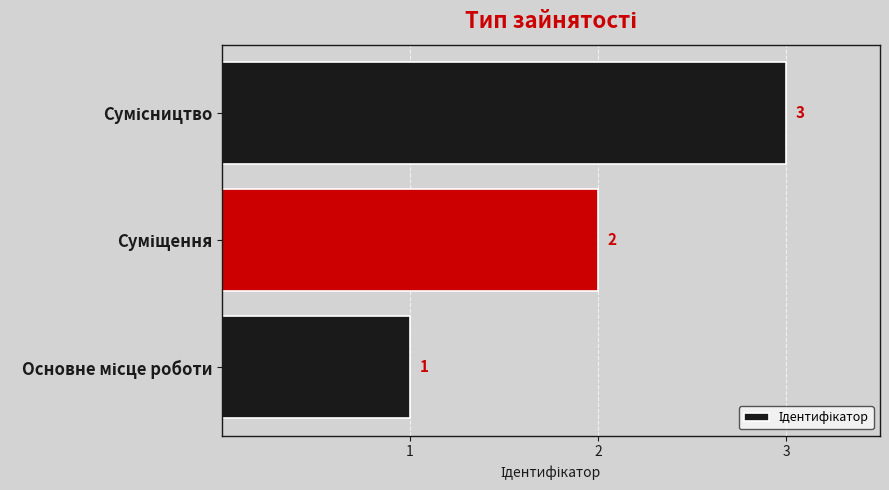

What is the sum of all values?

6